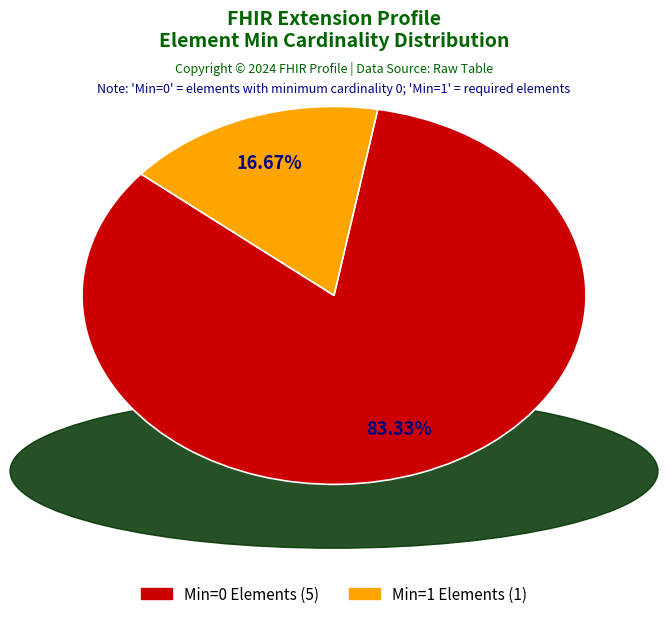

Is there a majority slice in this chart?

Yes